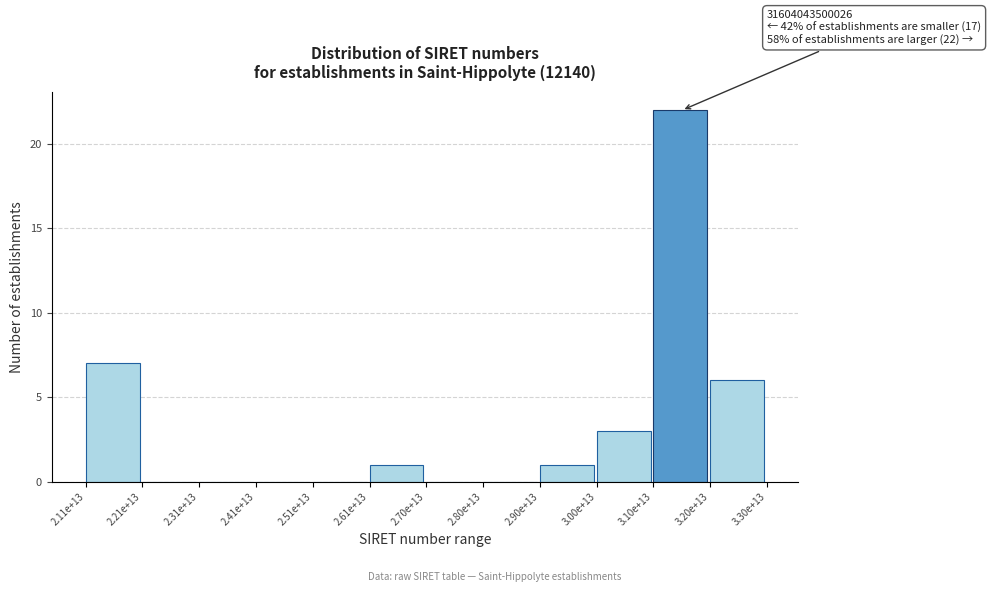

Reading left to right, transcribe all the data shown in this chart.

2.11e+13=7	2.21e+13=0	2.31e+13=0	2.41e+13=0	2.51e+13=0	2.61e+13=1	2.70e+13=0	2.80e+13=0	2.90e+13=1	3.00e+13=3	3.10e+13=22	3.20e+13=6